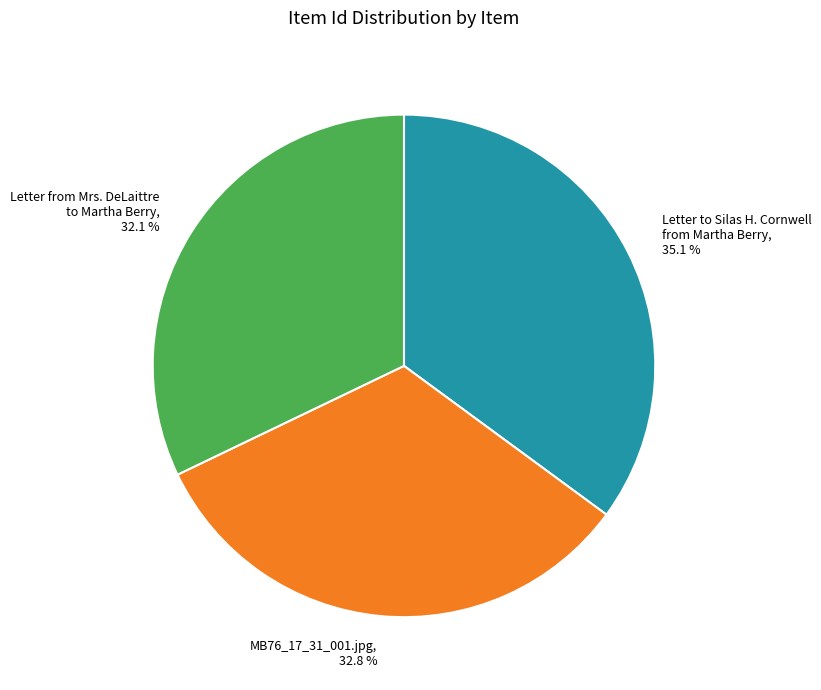

Does MB76_17_31_001.jpg, 32.8 % account for over 50% of the chart?

No